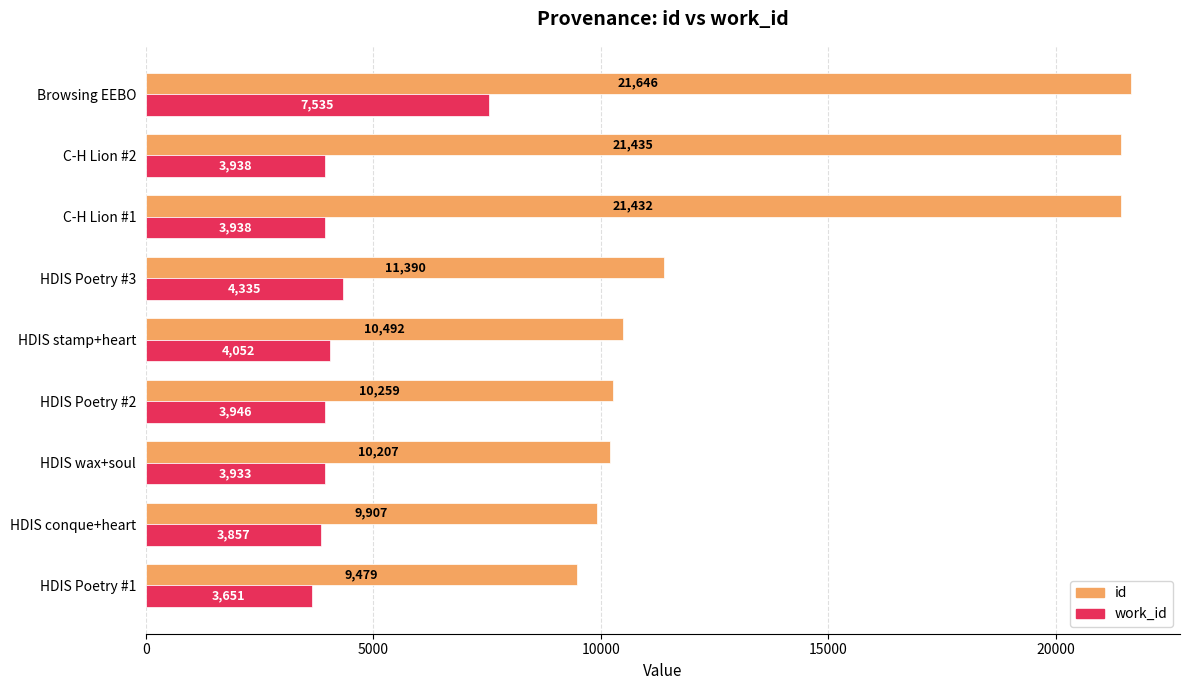

What is the sum of all work_id values?

39185